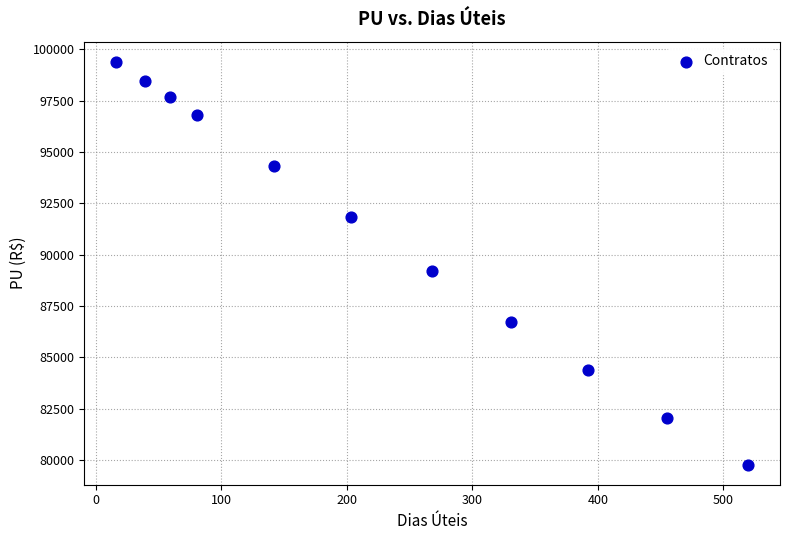

What is the range of X values (max minus min)?

504.0